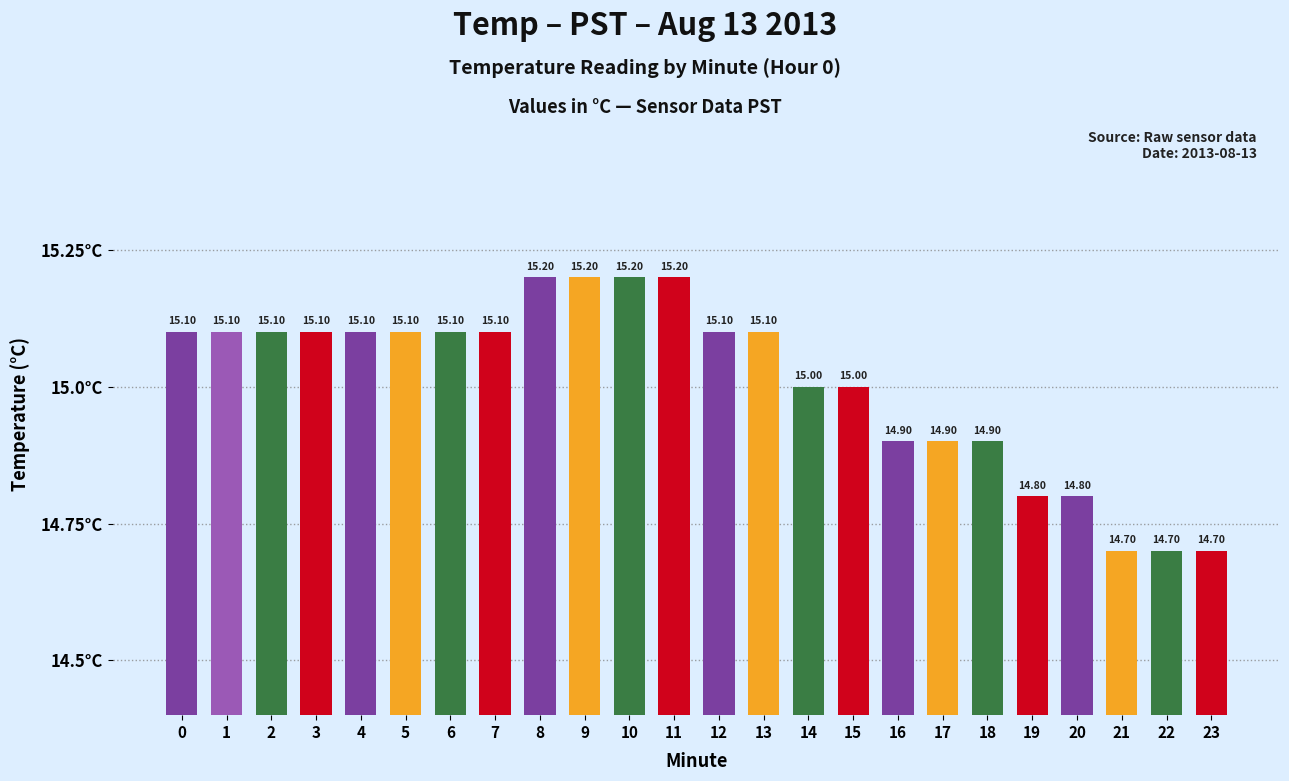

What is the difference between the values at 18 and 9?

0.3